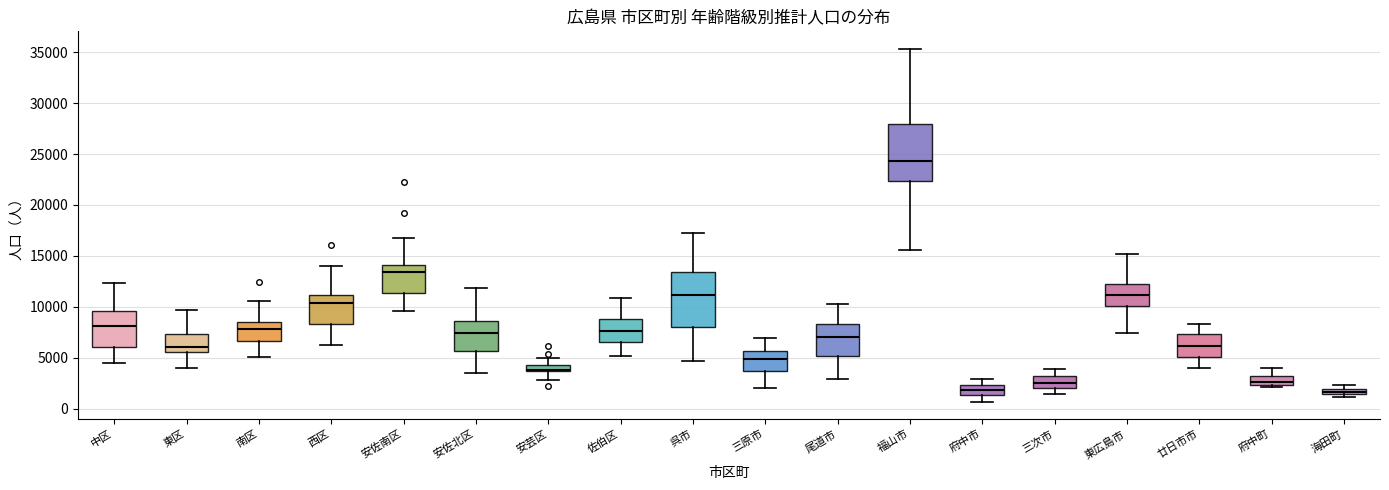

Where does the median line of the box for 三原市 sit on the y-axis? The values are not printed on the chart, so give them approximately, as read against the axis.

5000